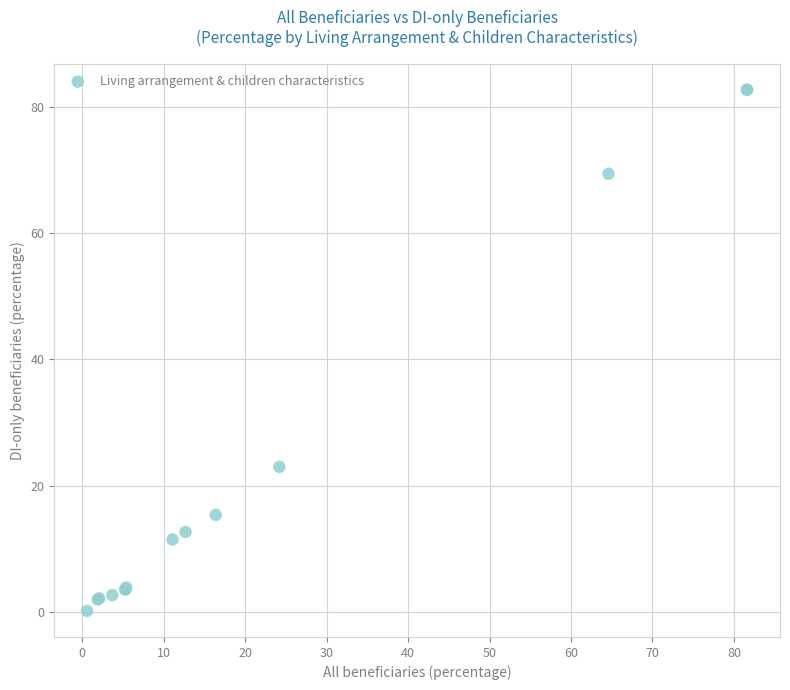

What Y value in the scatter plot is closest to 41?

23.0